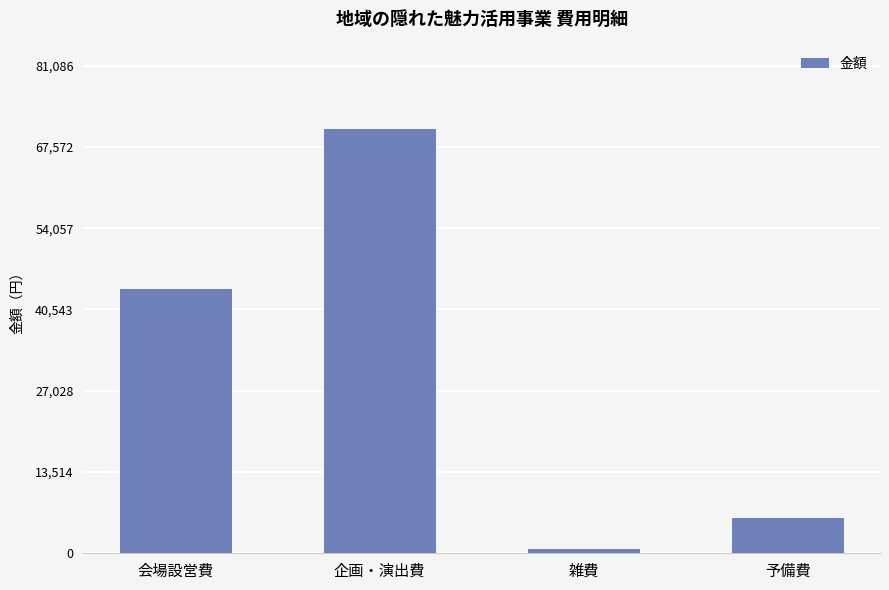

Rank the categories by value from highest to lowest.

企画・演出費, 会場設営費, 予備費, 雑費